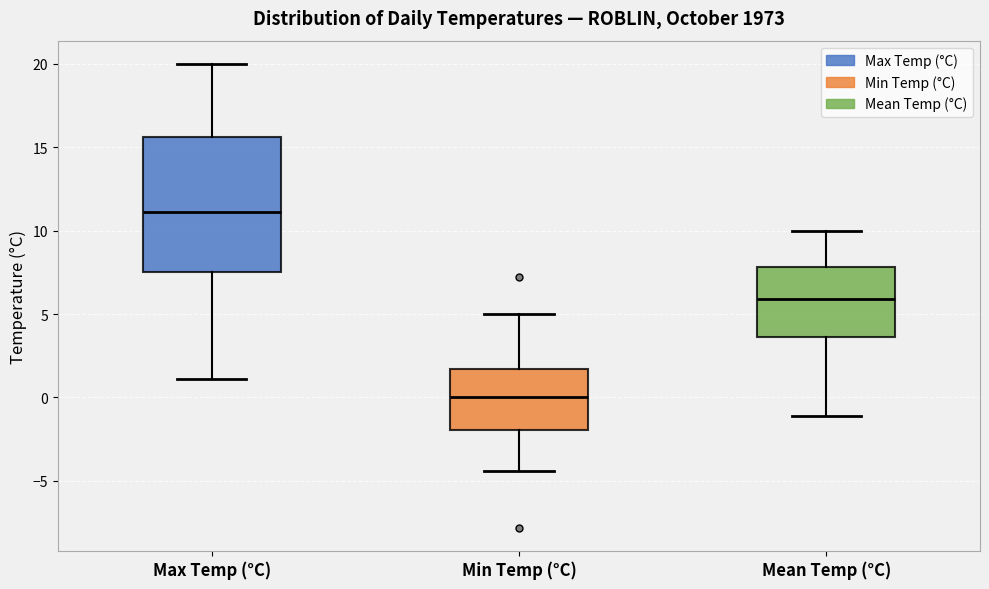

Where does the median line of the box for Min Temp (°C) sit on the y-axis? The values are not printed on the chart, so give them approximately, as read against the axis.

0.0